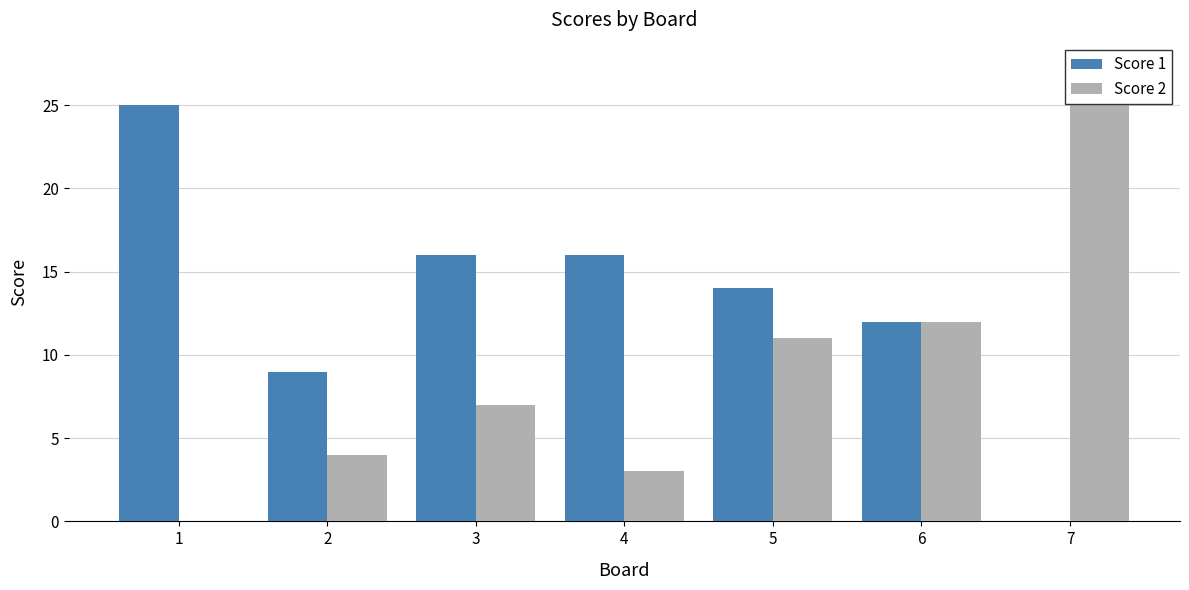

What value does the Score 2 series have at 2, to the nearest 5?

5